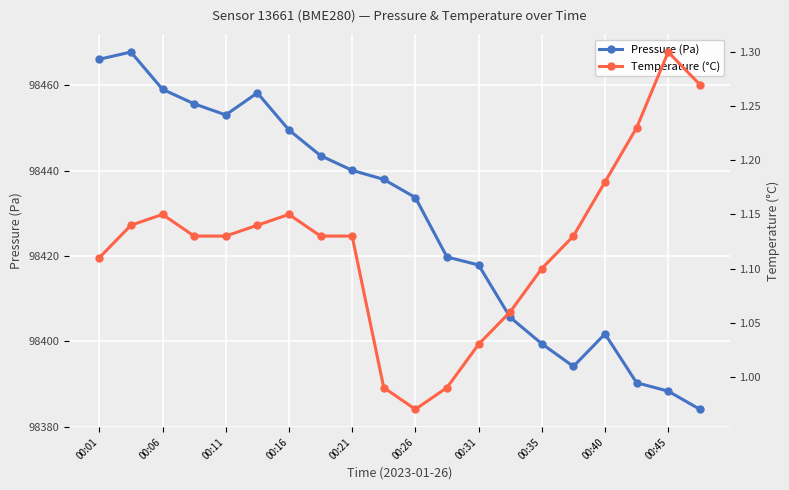

Which series has the widest spread of values?

Pressure (Pa)